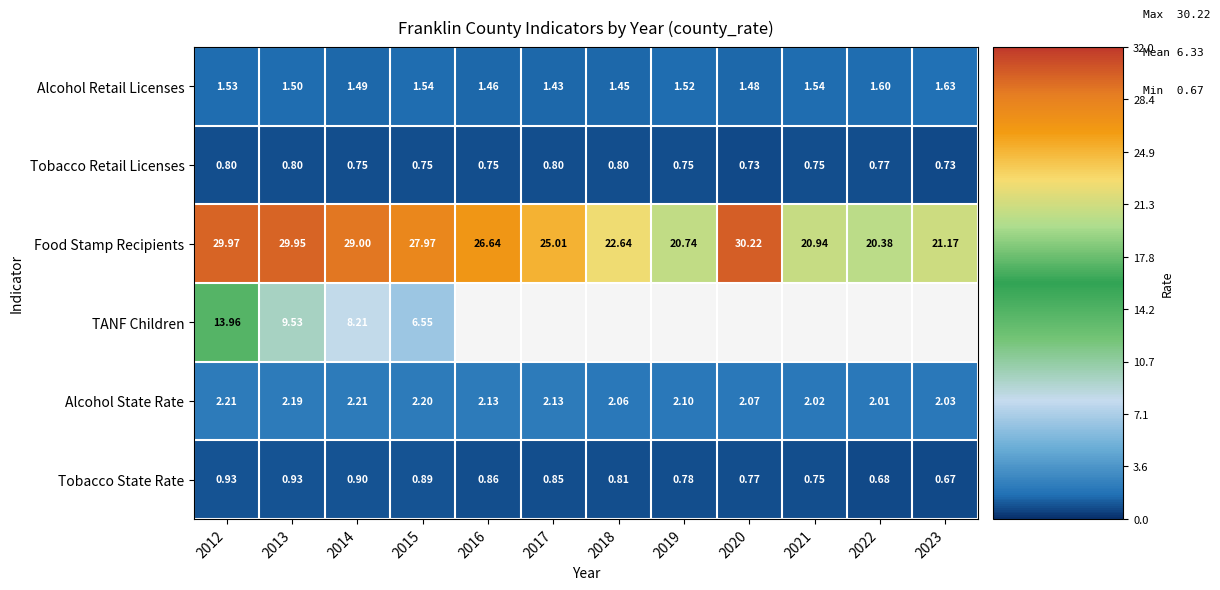

At which category does the chart reach its peak across all series?

2020